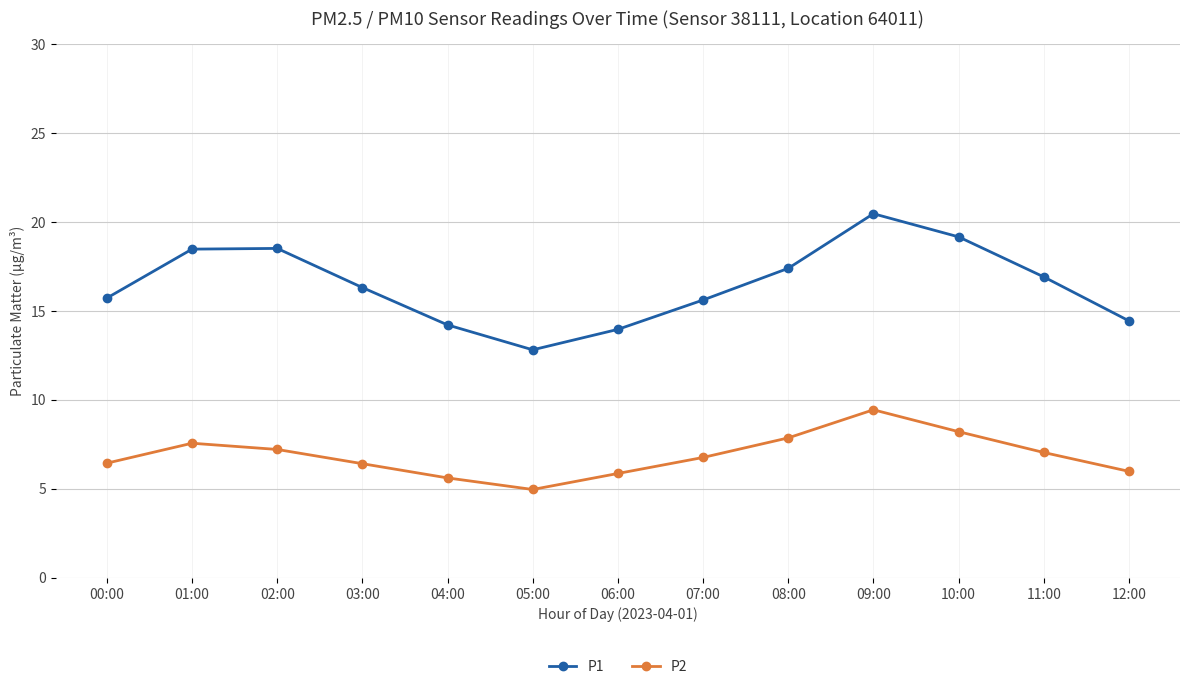

What is the label of the 9th point from the left?

08:00